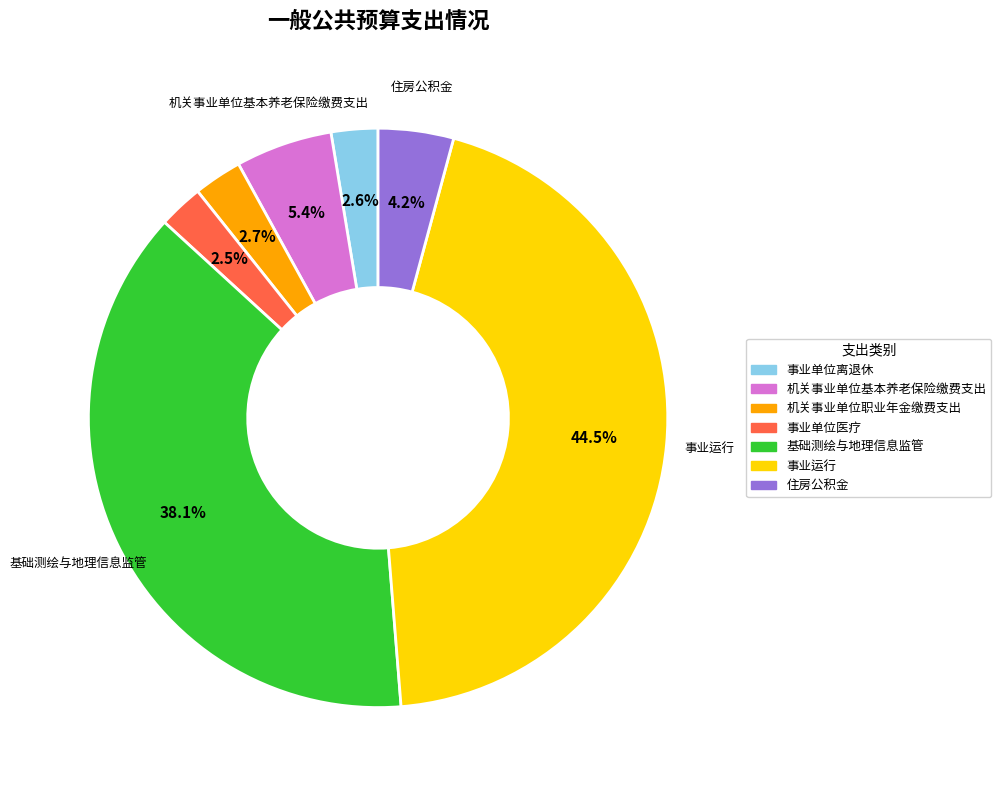

Which has a higher value, 住房公积金 or 基础测绘与地理信息监管?

基础测绘与地理信息监管